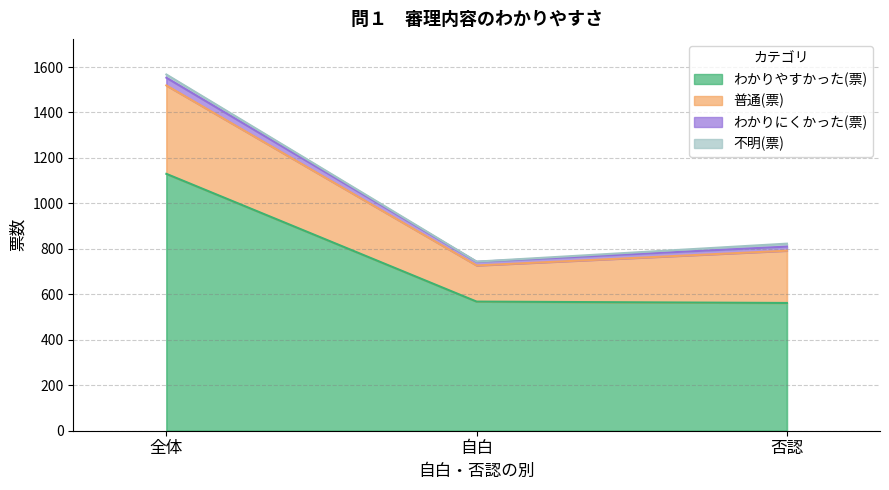

What is the difference between the second highest and minimum values in the わかりやすかった(票) series?

6